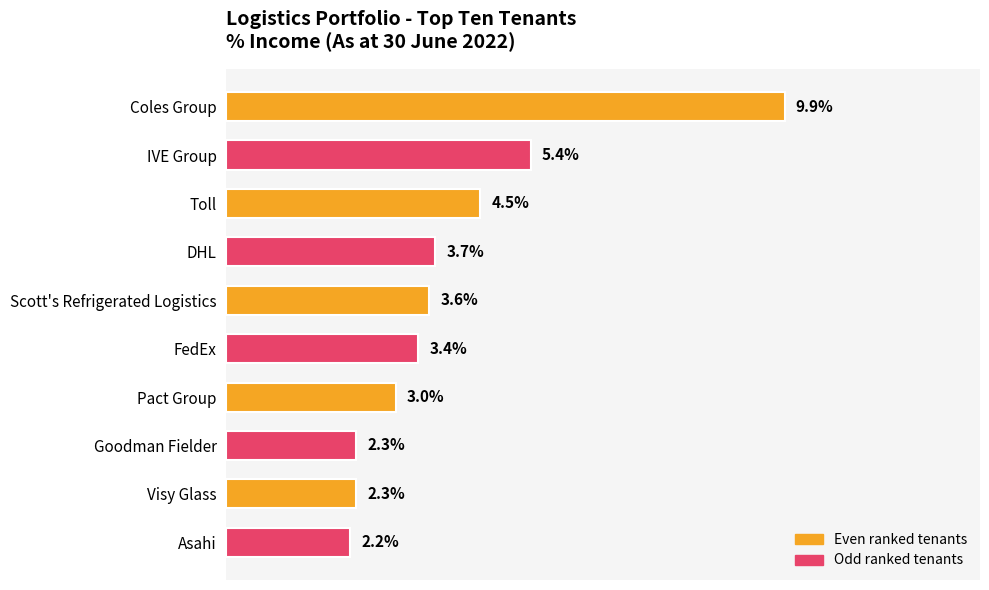

Between DHL and Visy Glass, which is larger?

DHL